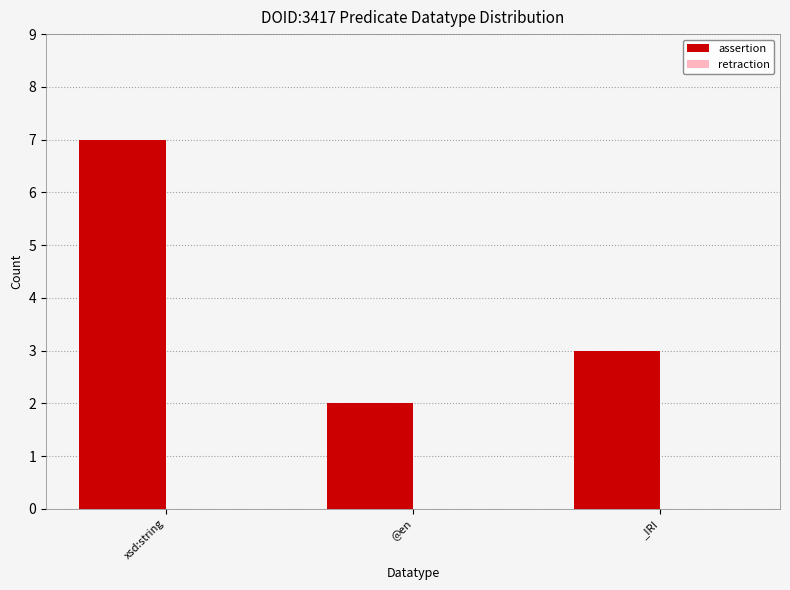

What is the label of the 3rd bar from the left?

_IRI